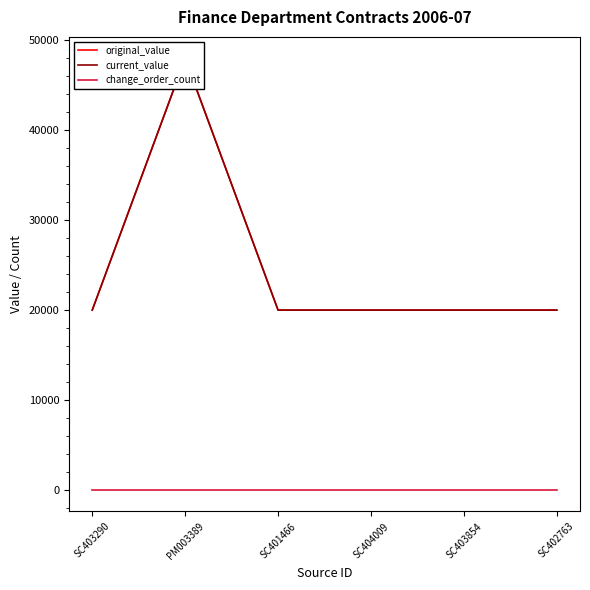

At which category does the chart reach its minimum across all series?

SC403290